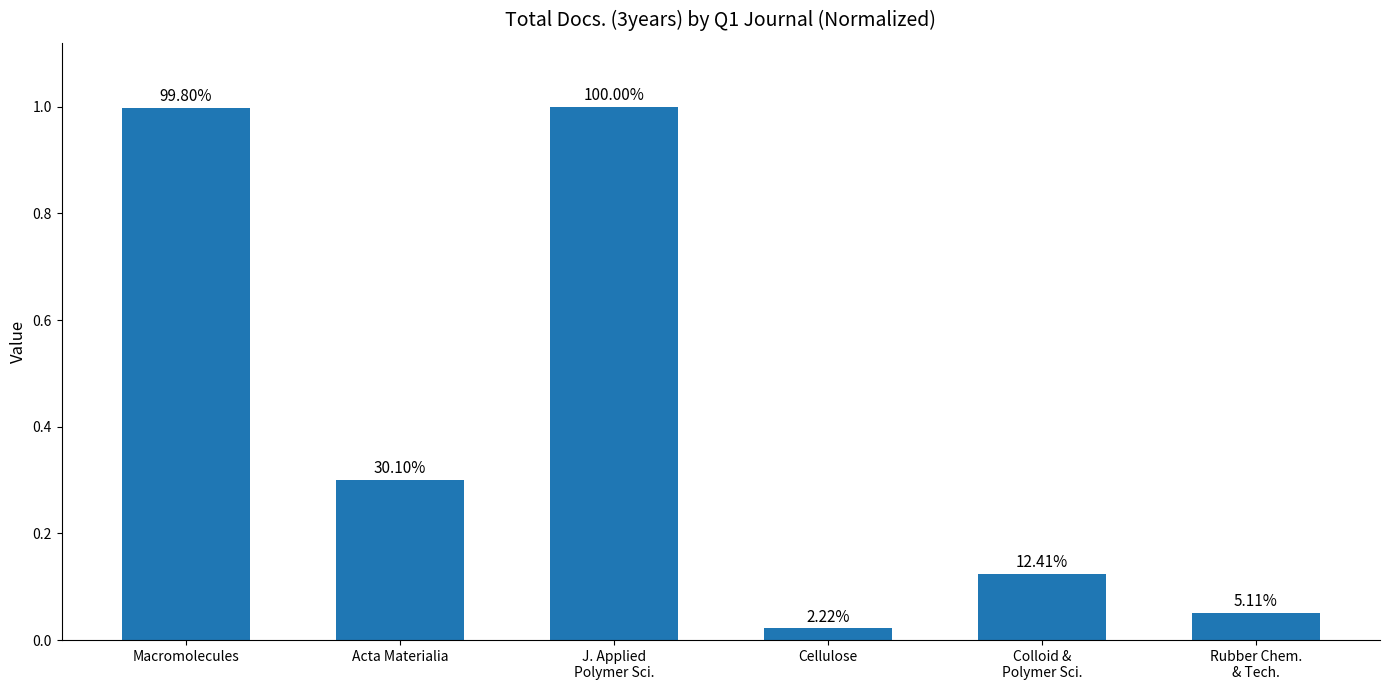

Does the chart contain any negative values?

No